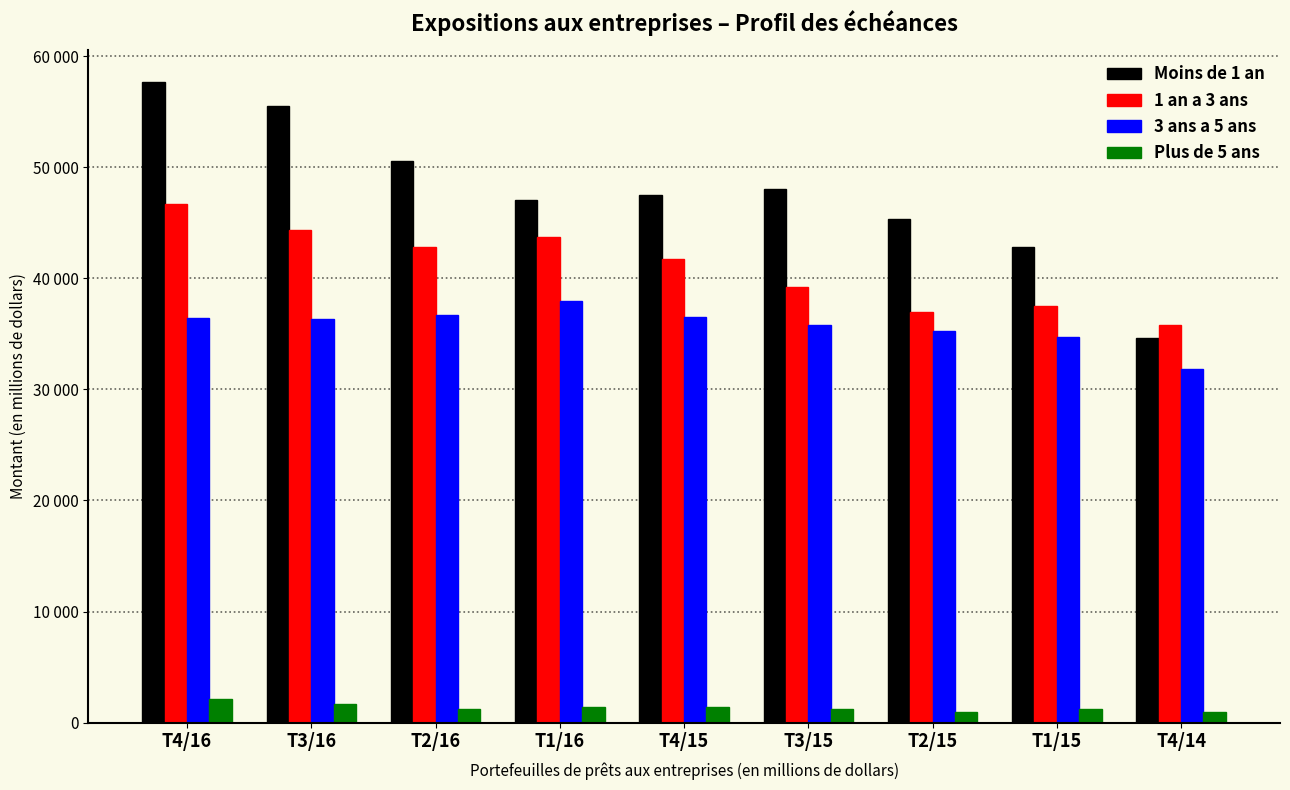

What is the total value across all series at T4/15?

127229